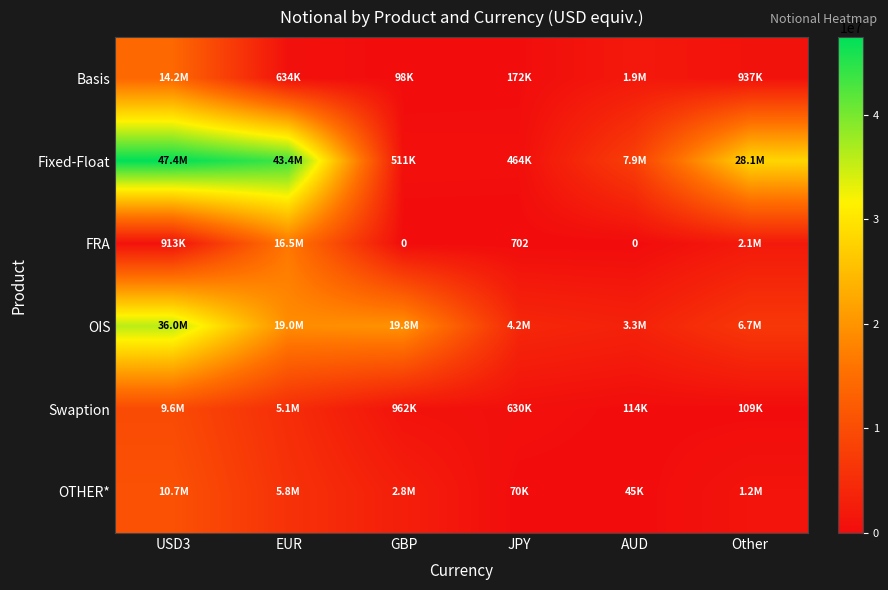

What is the sum of the Basis values at Other and JPY?

1108970